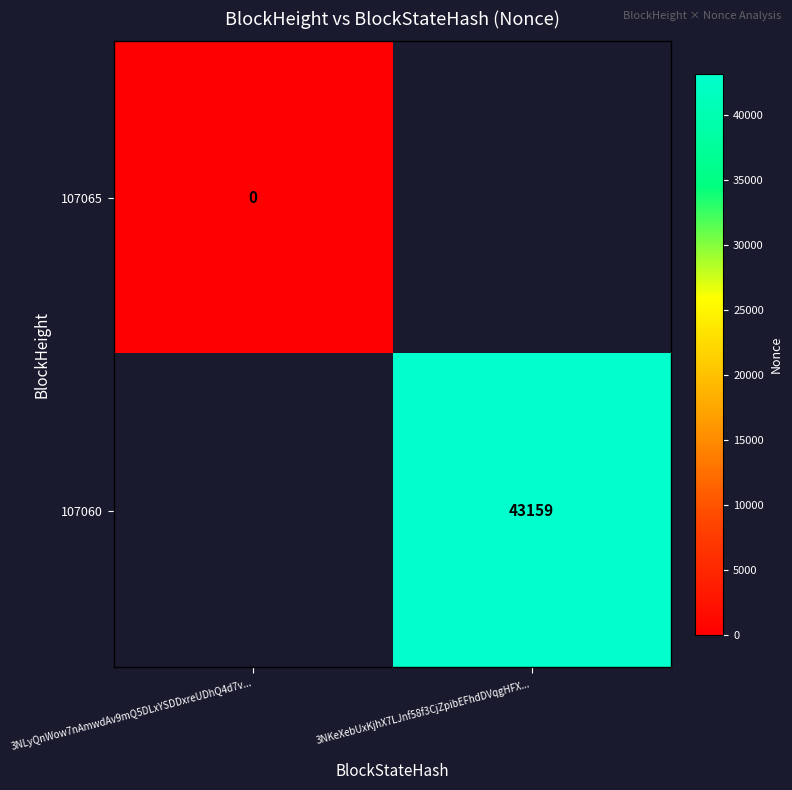

Is it true that 107060 equals 68973 at 3NKeXebUxKjhX7LJnf58f3CjZpibEFhdDVqgHFX...?

False